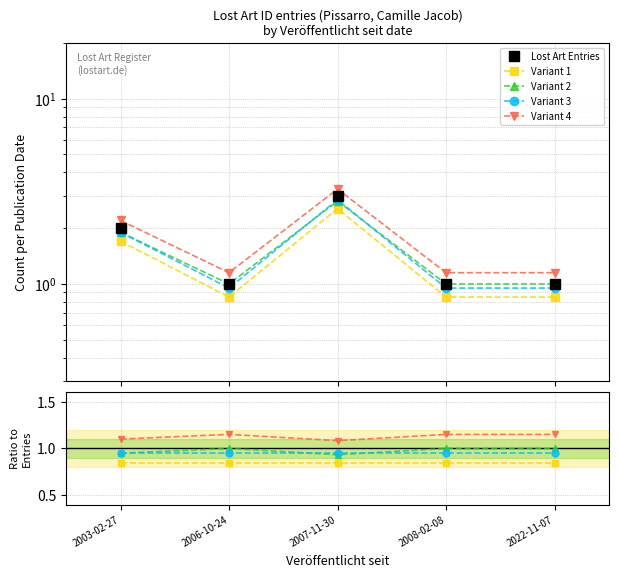

True or false: Variant 4 has more than 0 points higher than both neighbors.

True